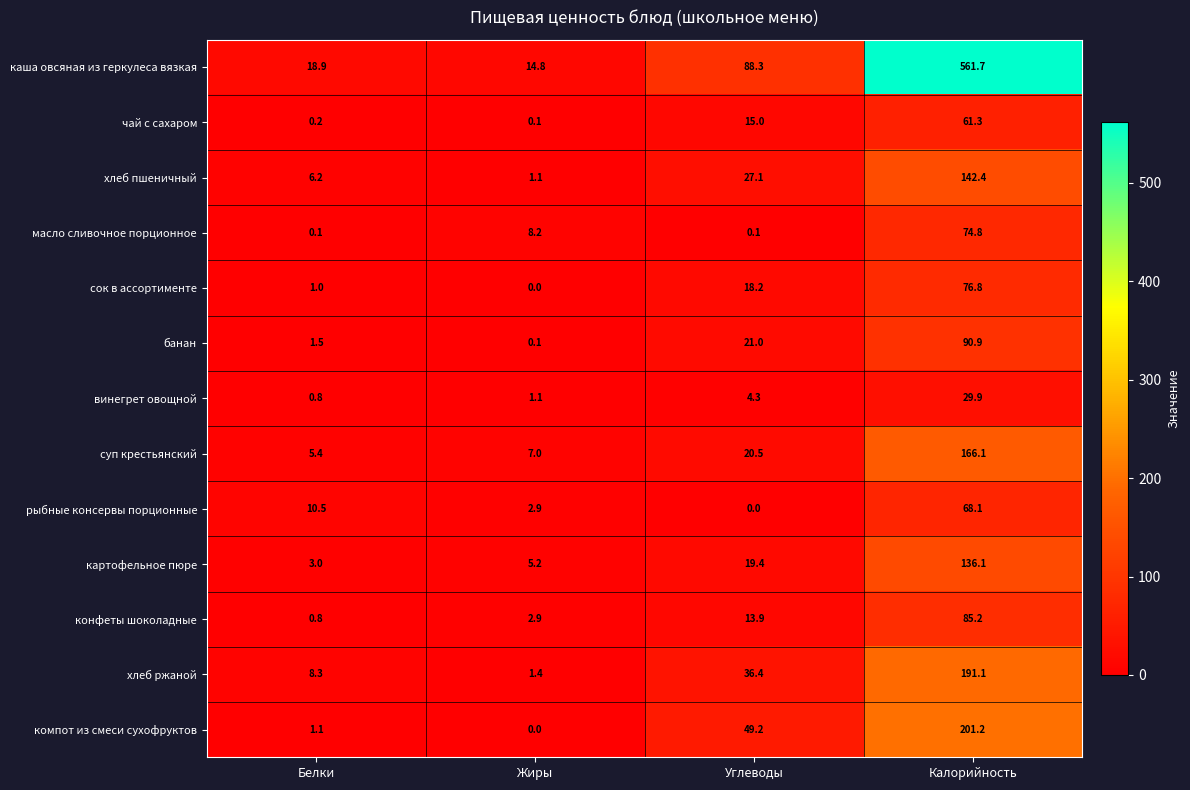

At how many categories does at least one series exceed 437?

1